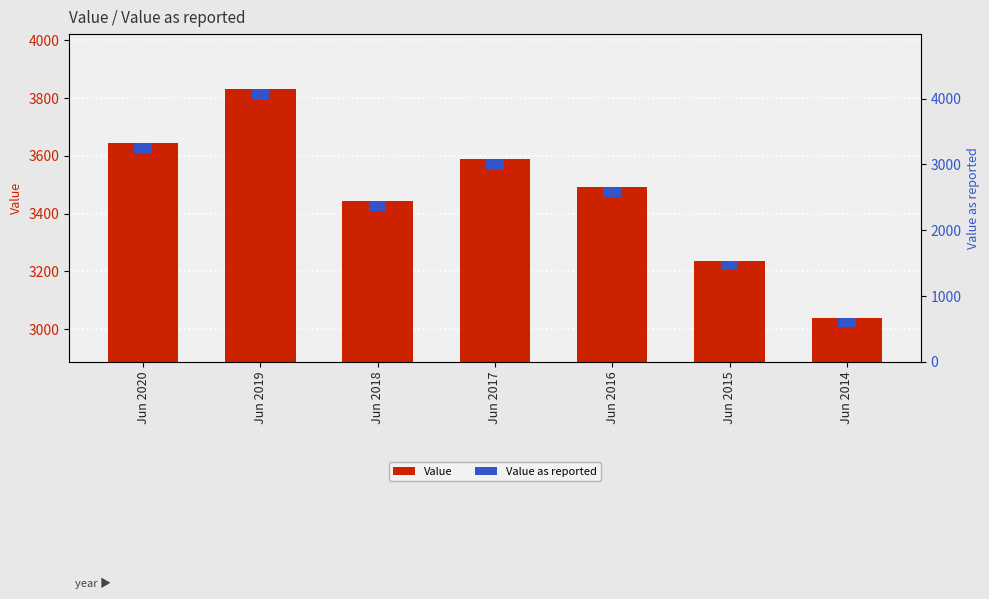

How many groups of bars are there?

7